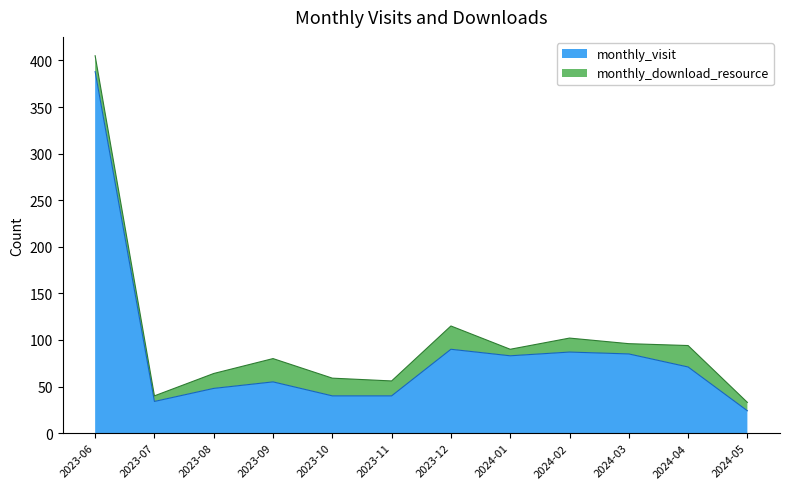

Does the chart display data point markers on the line(s)?

No